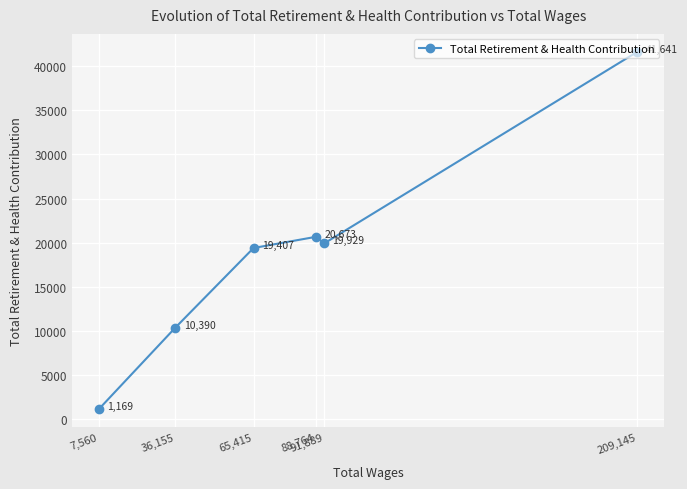

How many interior local peaks (higher than both neighbors) does the data have?

1